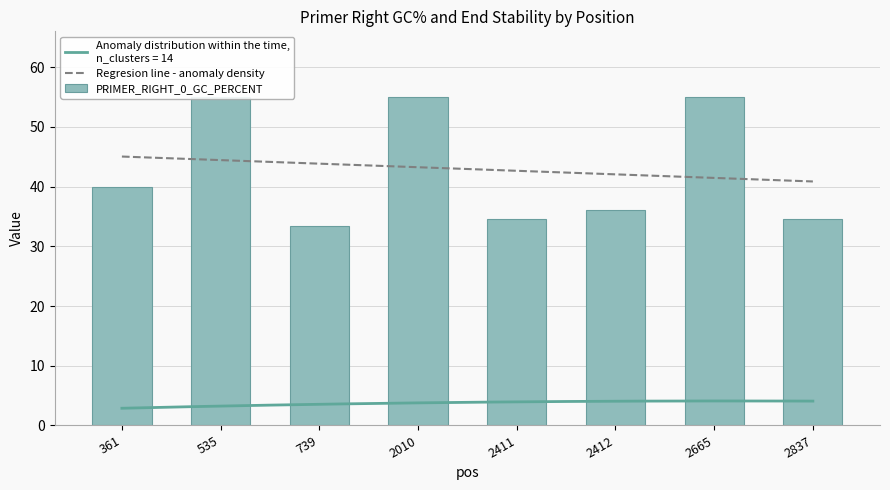

How many data points are above 40?

3